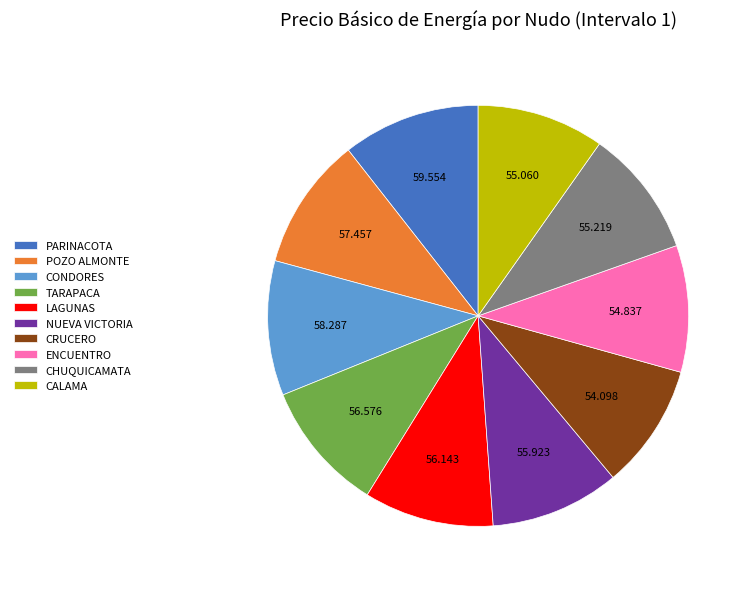

Is there a majority slice in this chart?

No